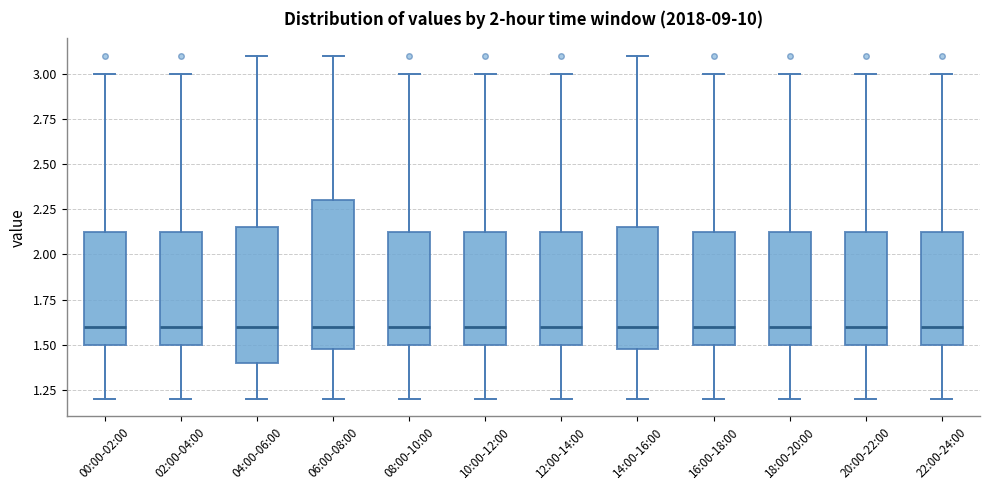

Comparing the boxes themselves (not the whiskers), which one is the tallest?

06:00-08:00